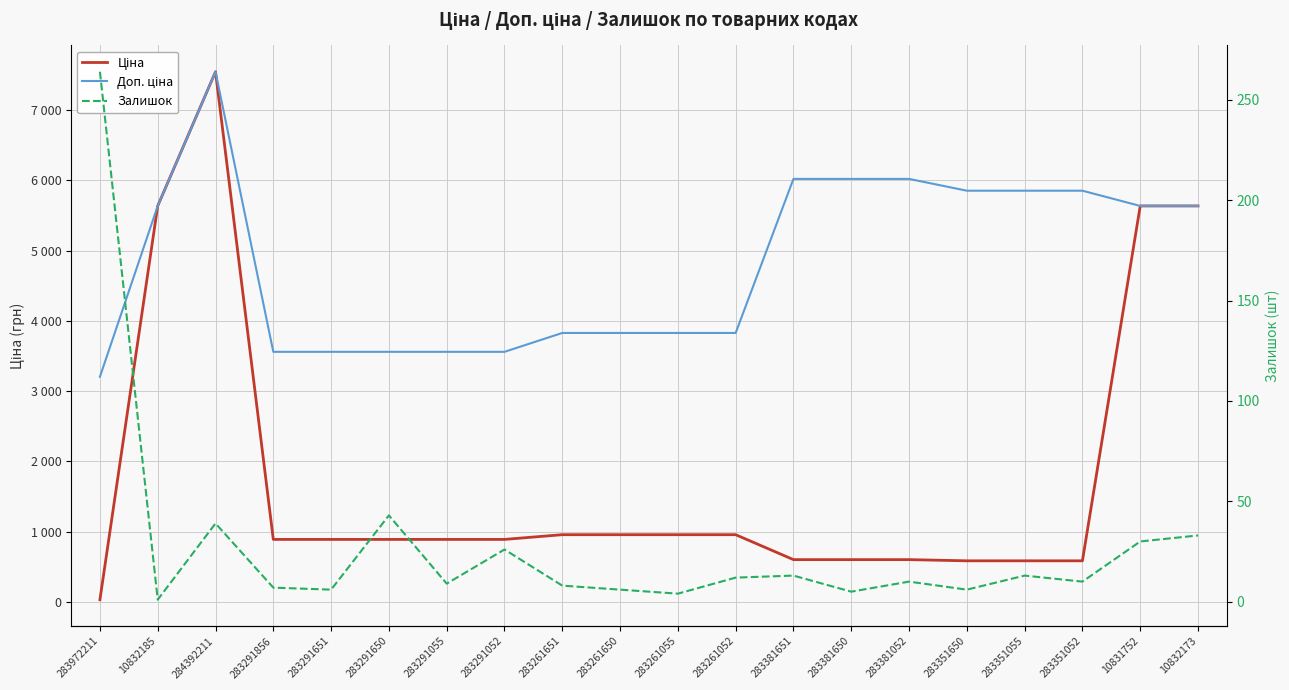

What is the value of the Залишок point at the 1st from the left?

264.0